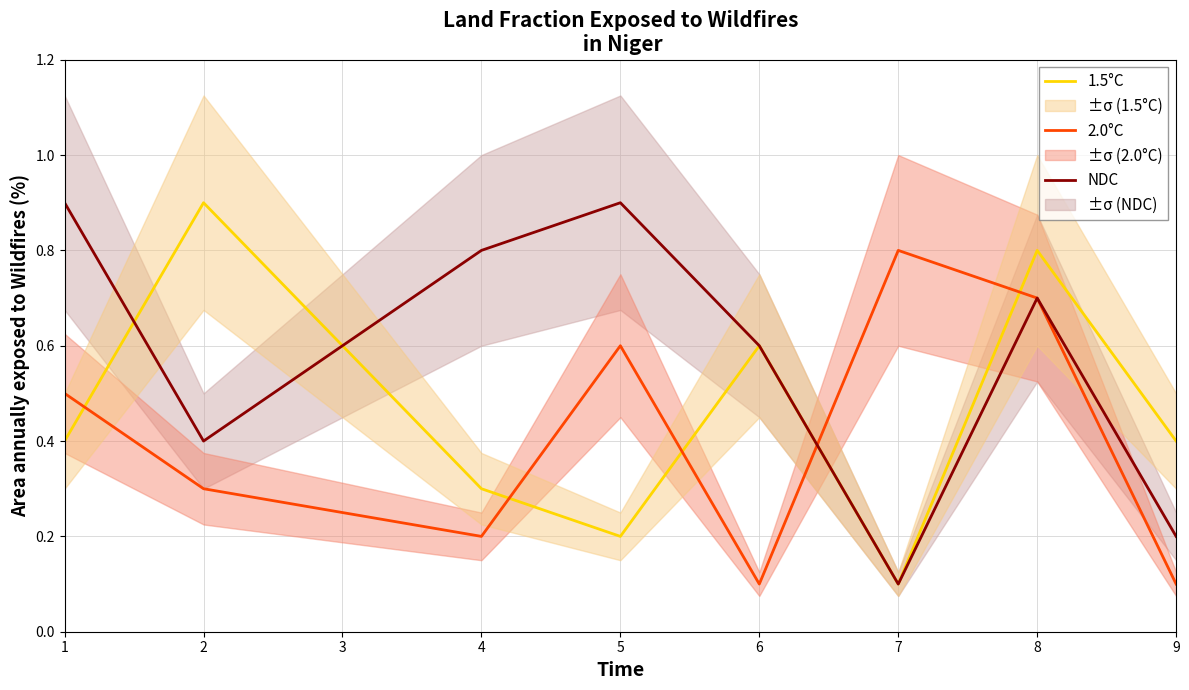

What is the highest value of the NDC series?

0.9